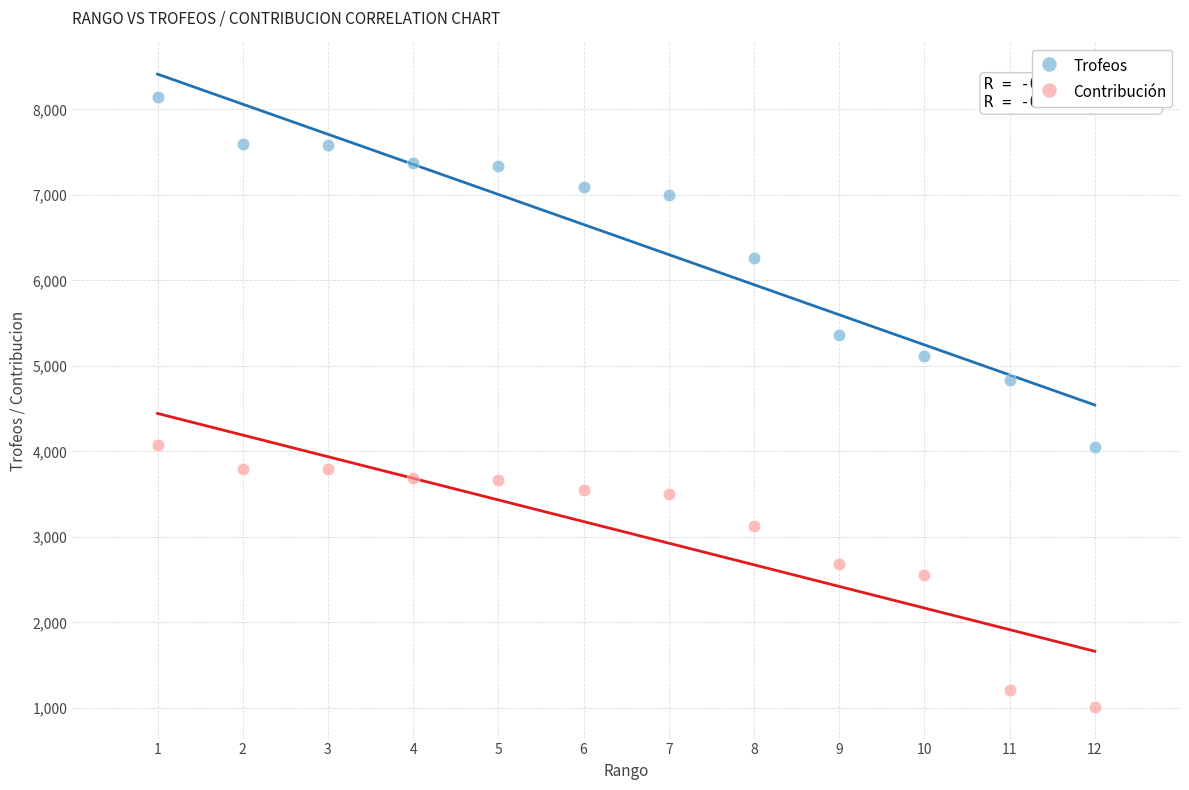

What are all the series names shown in the legend?

Trofeos, Contribución